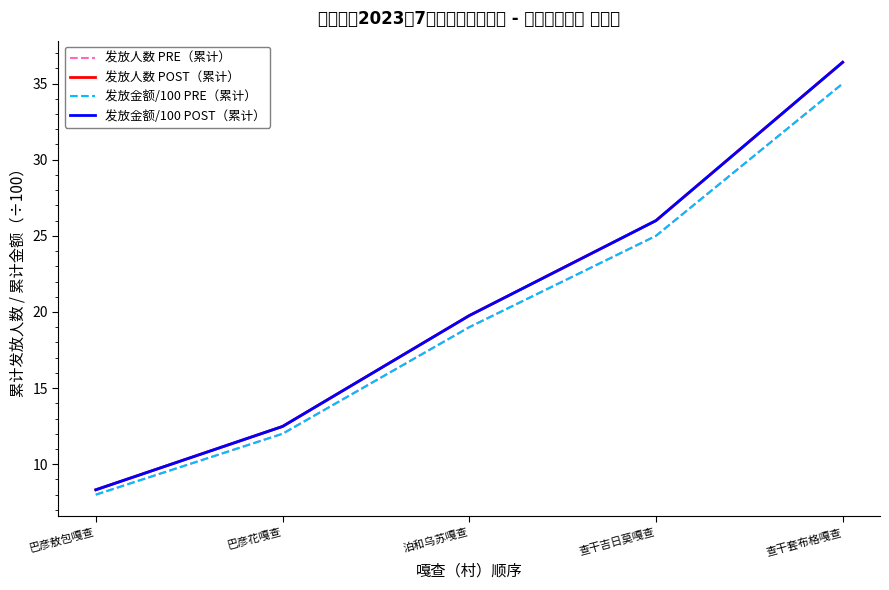

Does the chart display data point markers on the line(s)?

No